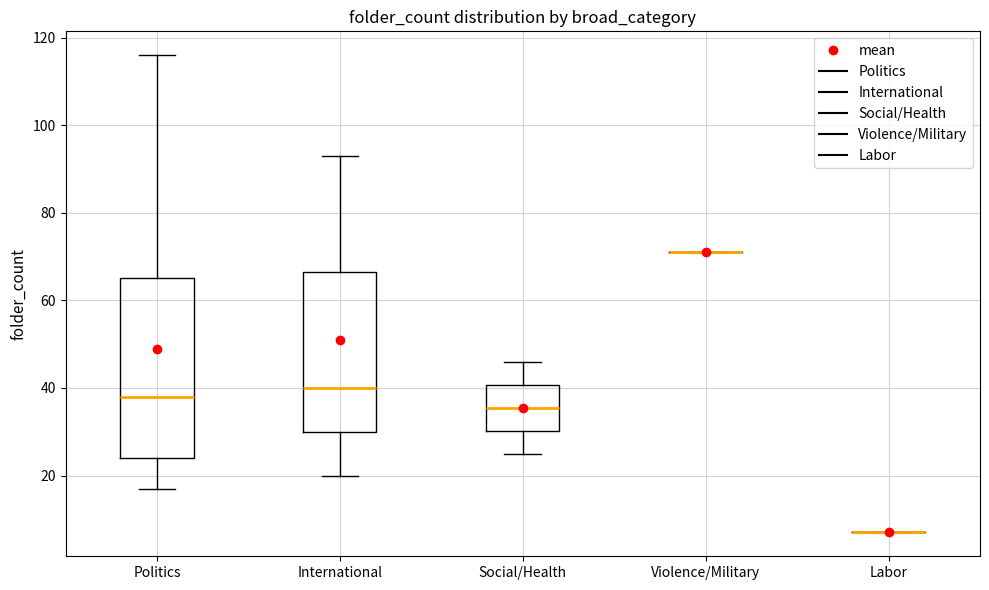

Where does the upper whisker of the box for Social/Health end on the y-axis? The values are not printed on the chart, so give them approximately, as read against the axis.

46